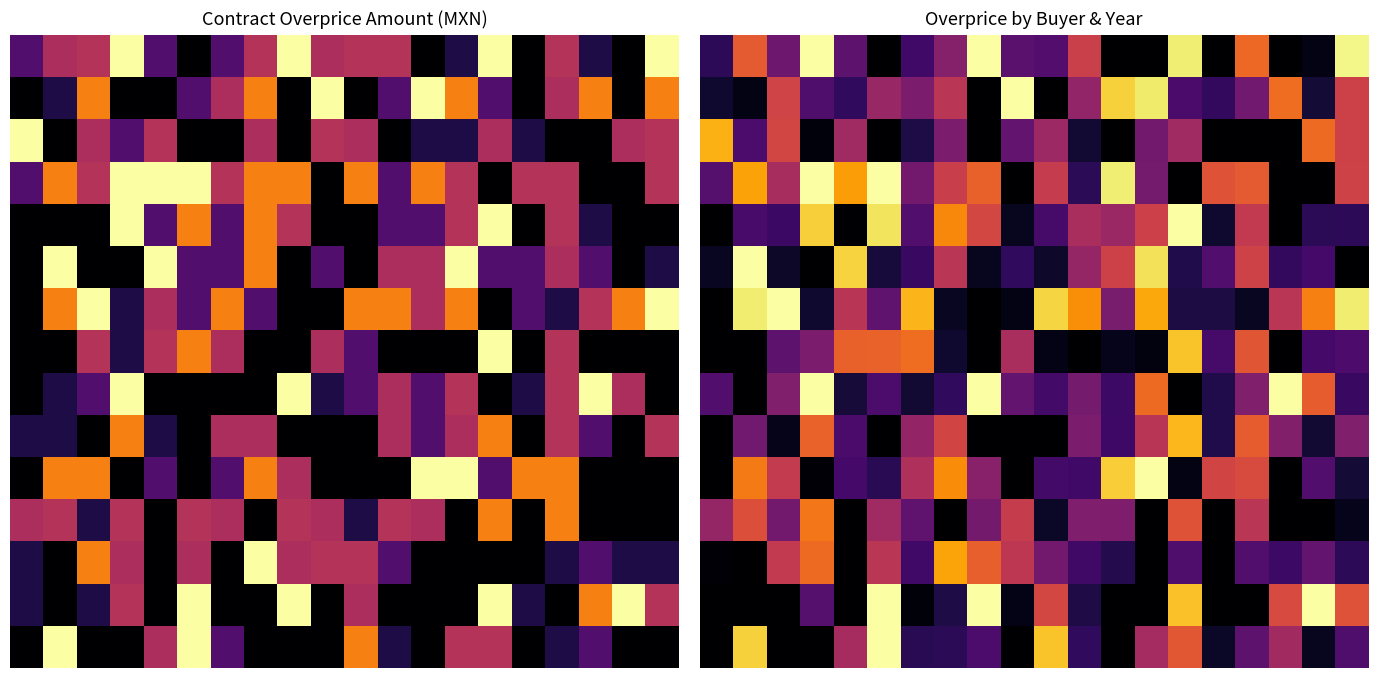

How many distinct data groups are displayed?

15